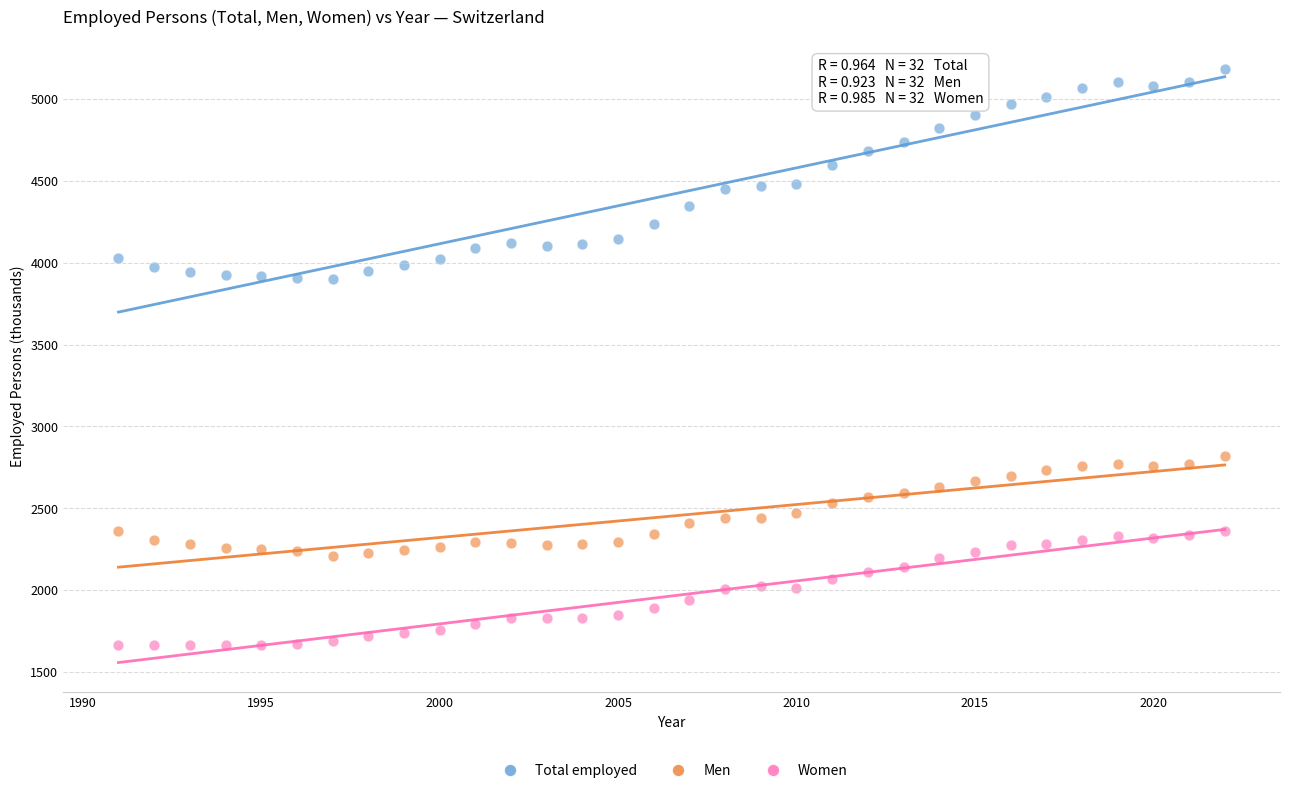

Which series contains the lowest Y value?

Women